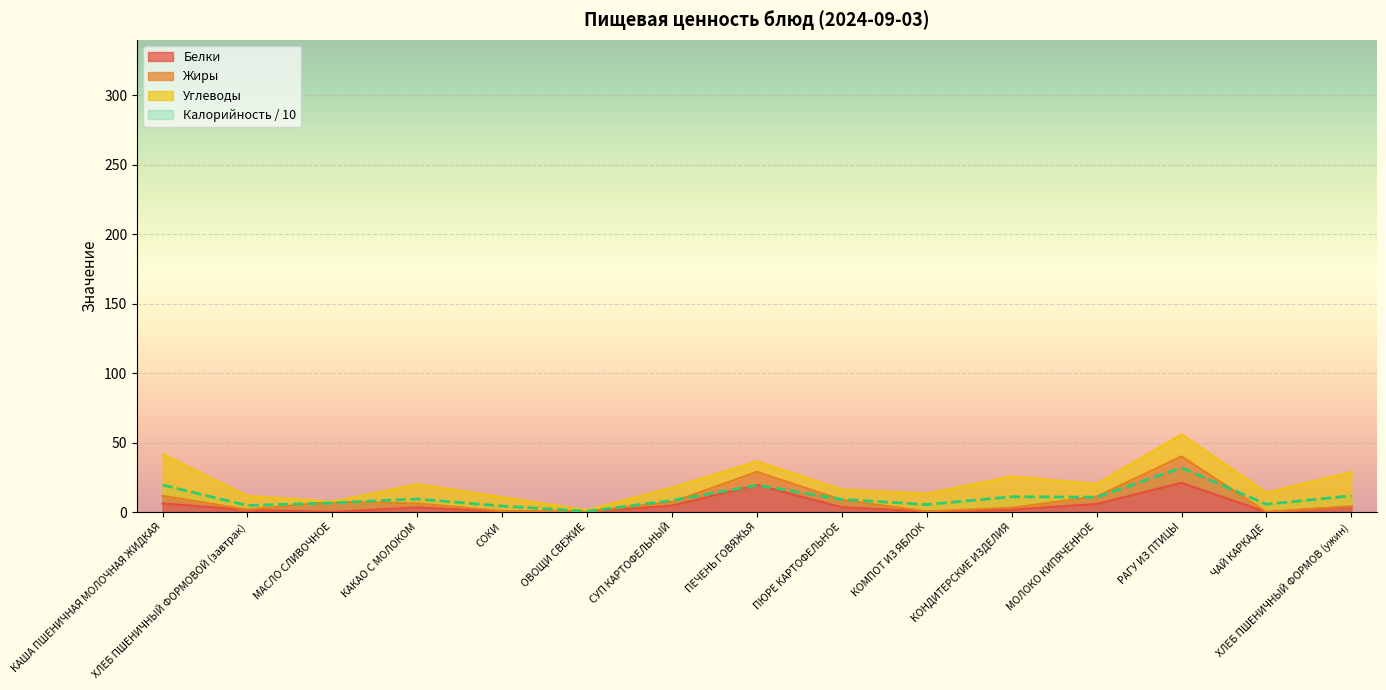

What is the maximum value for Калорийность / 10?

31.9